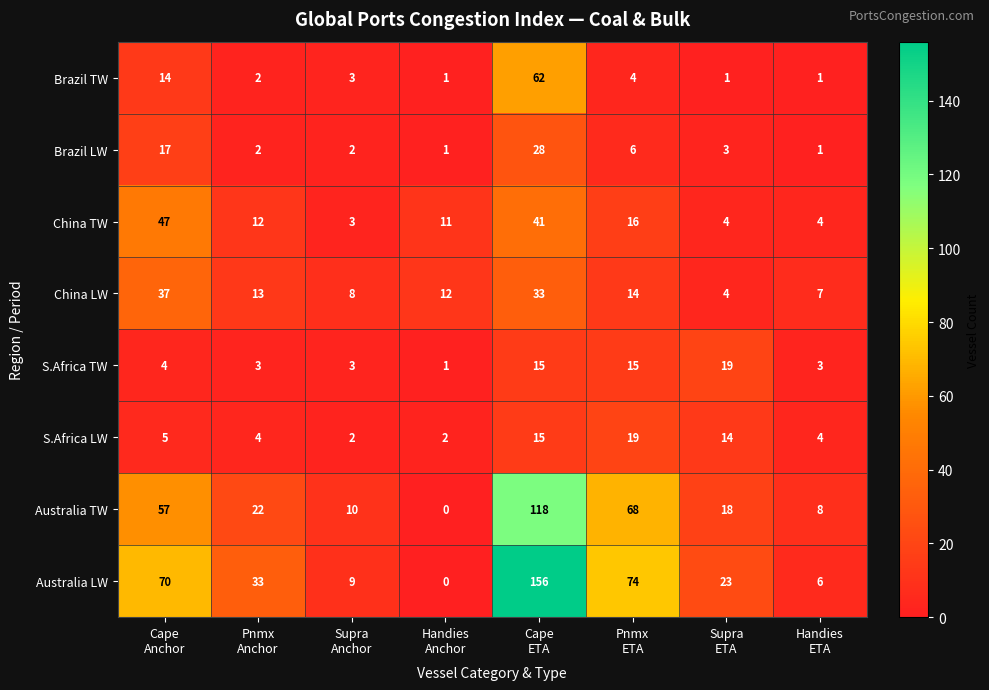

At which category does the chart reach its peak across all series?

Cape
ETA